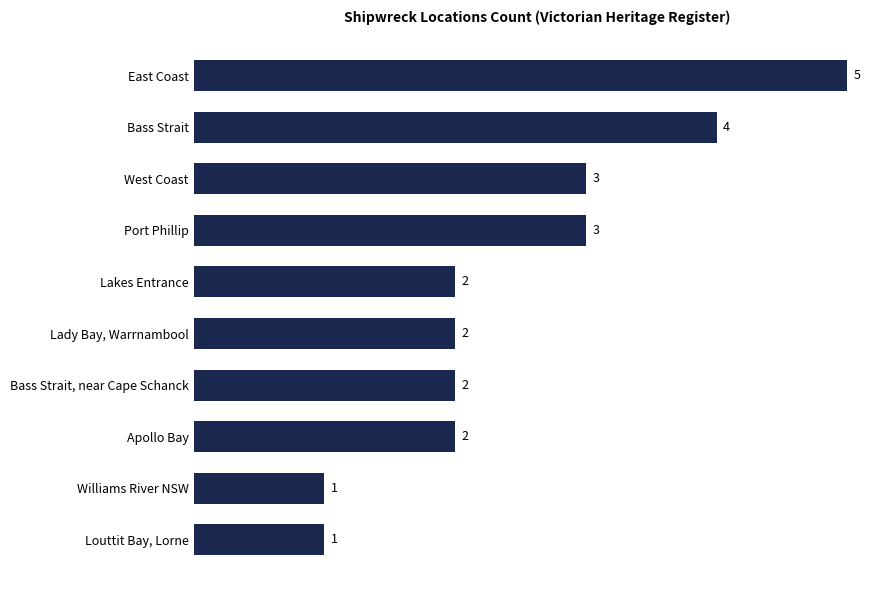

What is the value of the 8th bar from the top?

2